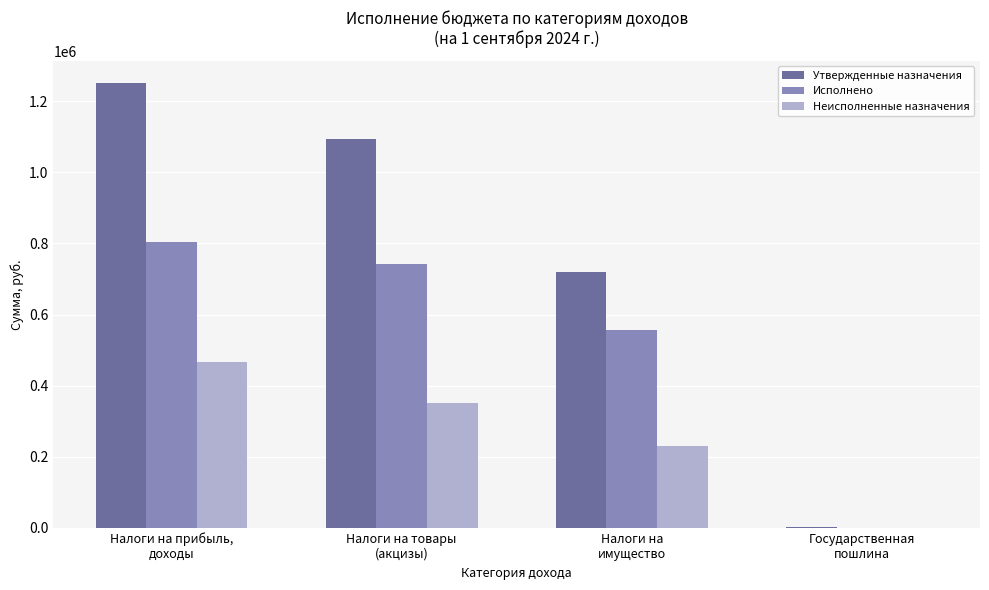

How many distinct data groups are displayed?

3